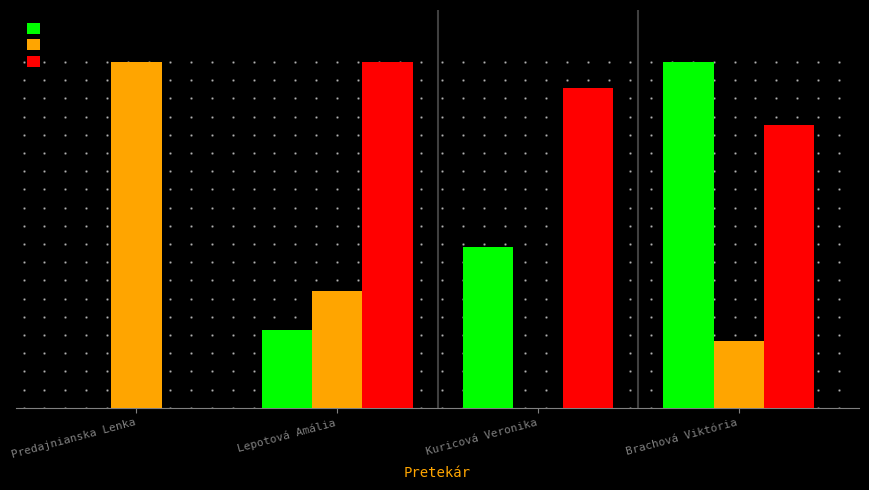

Reading right to left, extract all data points from this chart.

Výkon: Brachová Viktória=1.0	Kuricová Veronika=0.5	Lepotová Amália=0.2	Predajnianska Lenka=0.0
Reakcie: Brachová Viktória=0.2	Kuricová Veronika=0.0	Lepotová Amália=0.3	Predajnianska Lenka=1.0
SB: Brachová Viktória=0.8	Kuricová Veronika=0.9	Lepotová Amália=1.0	Predajnianska Lenka=0.0